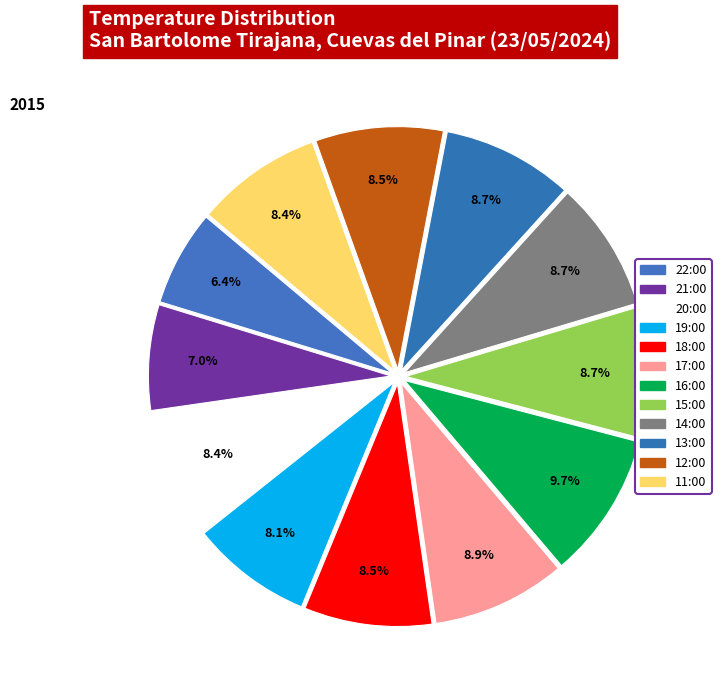

Count the number of slices in the pie.

12